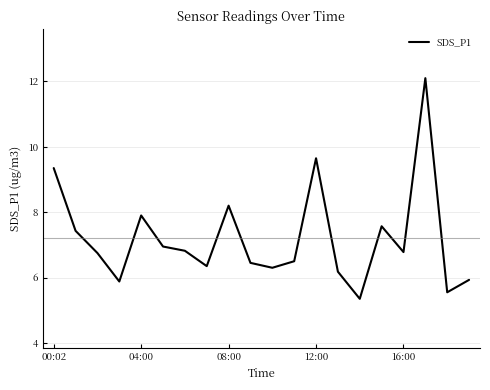

What is the maximum value shown in the chart?

12.1